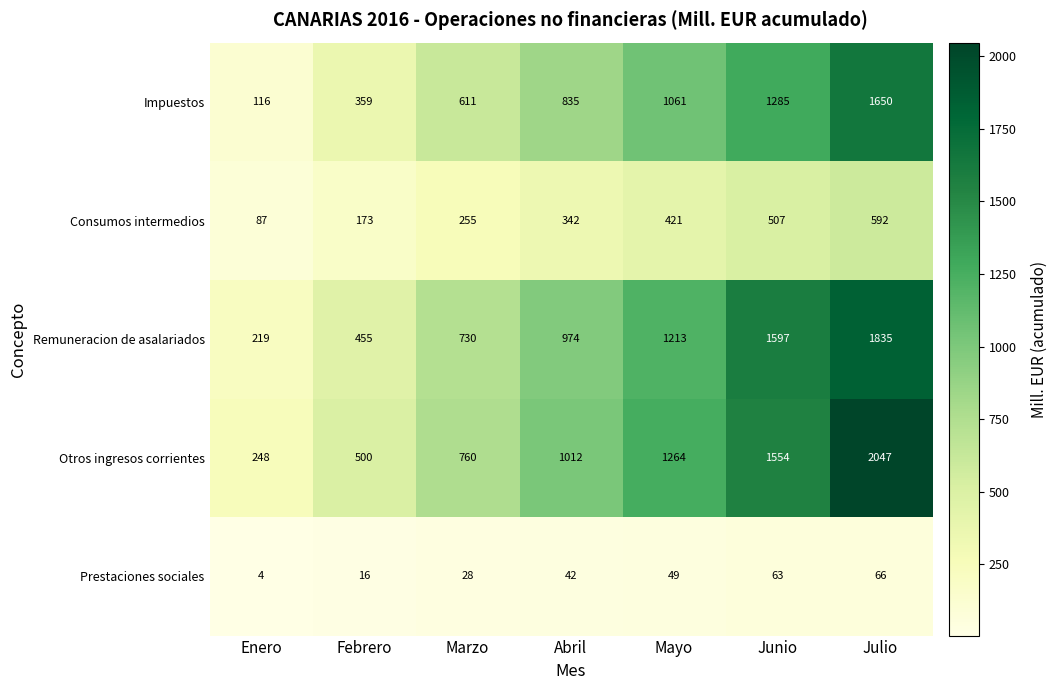

What is the sum of all Otros ingresos corrientes values?

7385